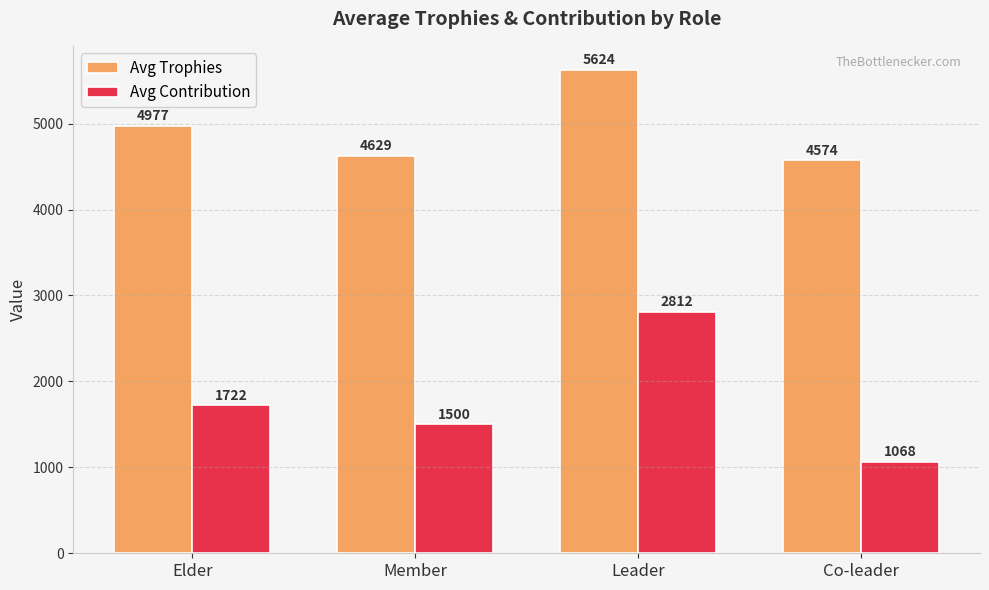

At which label is Avg Contribution closest to 1939?

Elder